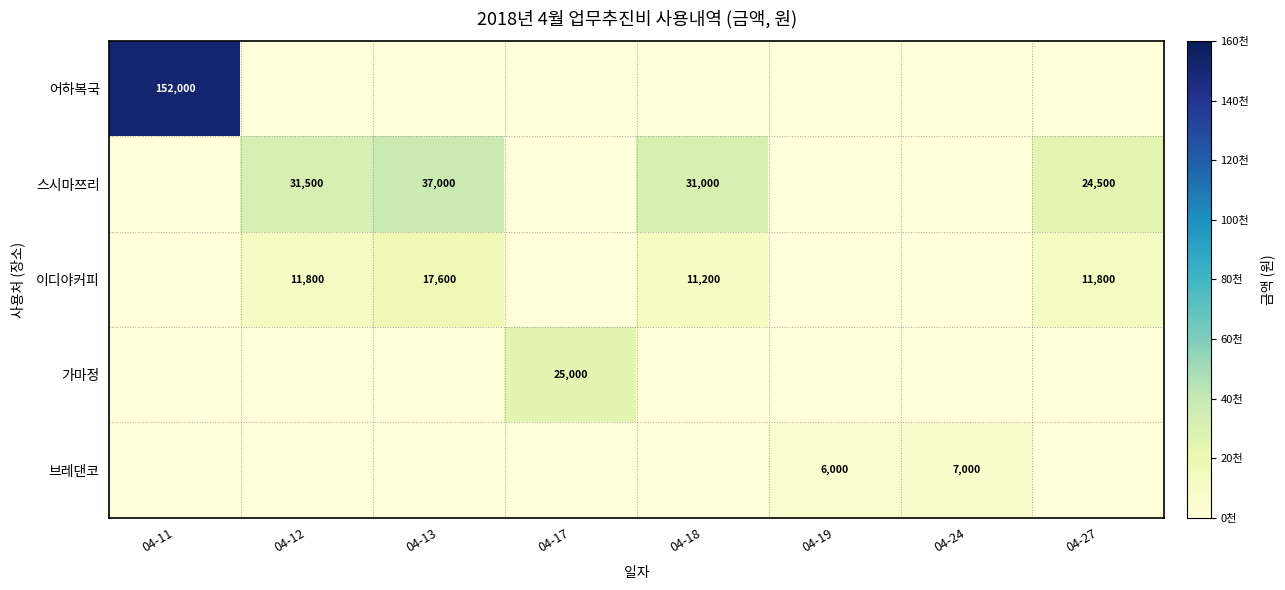

The 브레댄코 series shows 6000 at 04-19. True or false?

True